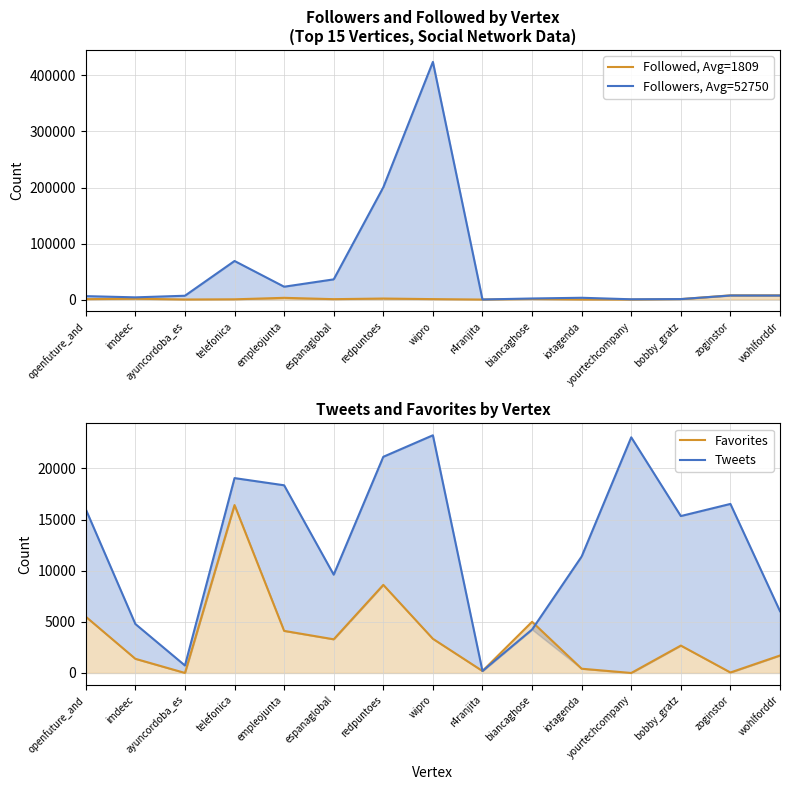

After their last crossing, which series has the higher values: Followers, Avg=52750 or Tweets?

Followers, Avg=52750